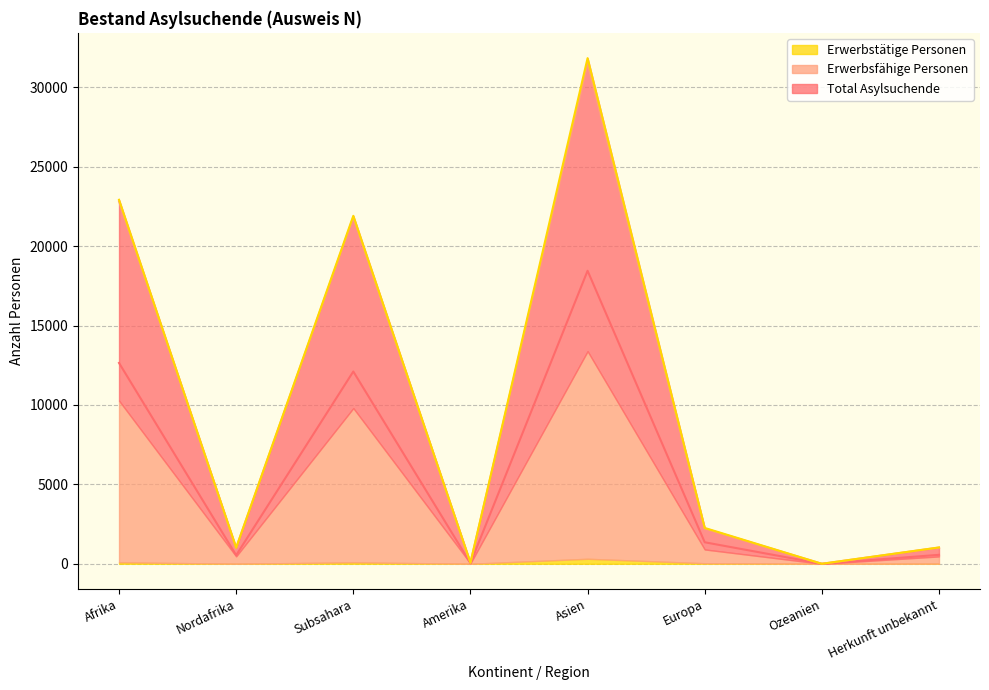

What is the maximum value for Total Asylsuchende?

18447